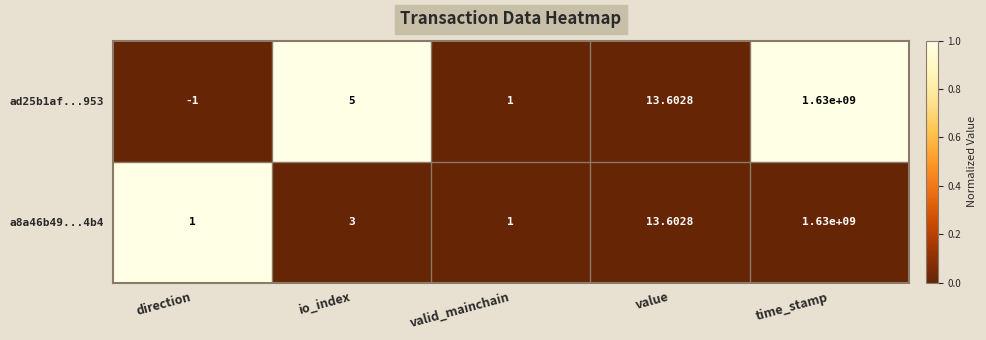

What is the greatest value displayed?

1630000000.0